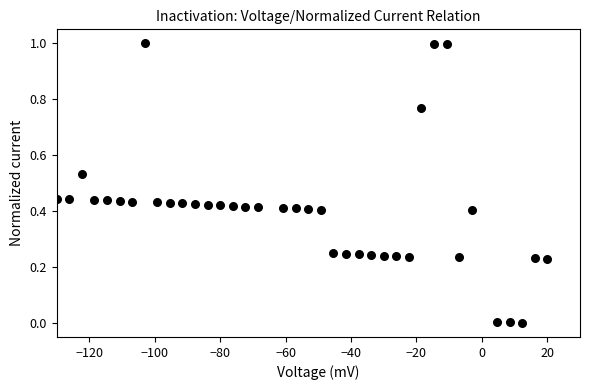

What is the range of X values (max minus min)?

150.0